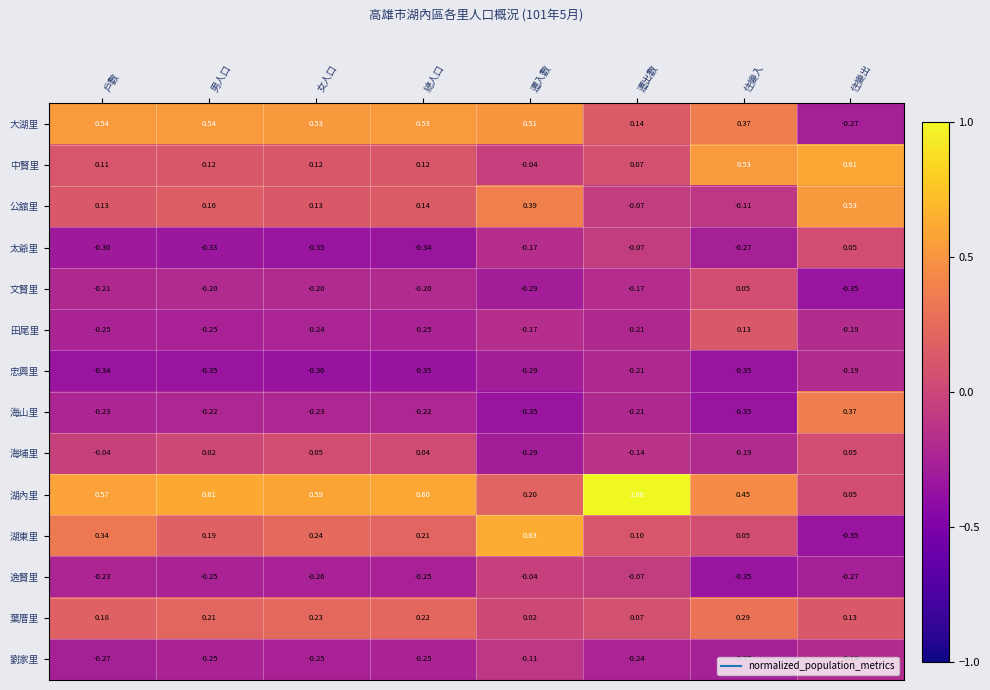

What is the difference between the highest and lowest values at 住變出?

1.0